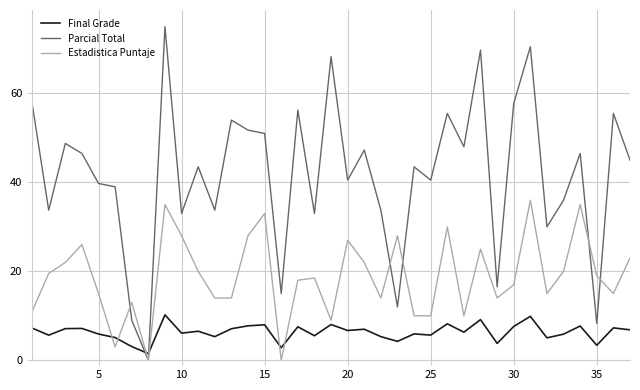

True or false: Final Grade and Estadistica Puntaje cross at least once.

True